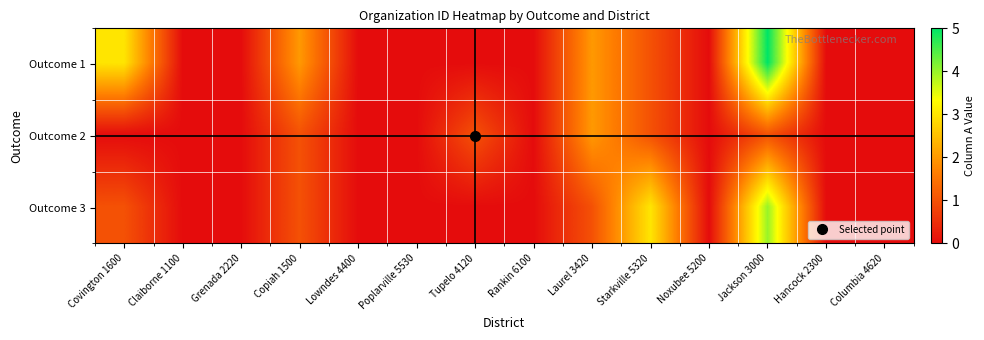

Reading left to right, extract all data points from this chart.

Outcome 1: Covington 1600=3	Claiborne 1100=0	Grenada 2220=0	Copiah 1500=2	Lowndes 4400=0	Poplarville 5530=0	Tupelo 4120=0	Rankin 6100=0	Laurel 3420=2	Starkville 5320=1	Noxubee 5200=0	Jackson 3000=5	Hancock 2300=0	Columbia 4620=0
Outcome 2: Covington 1600=0	Claiborne 1100=0	Grenada 2220=0	Copiah 1500=1	Lowndes 4400=0	Poplarville 5530=0	Tupelo 4120=1	Rankin 6100=0	Laurel 3420=2	Starkville 5320=1	Noxubee 5200=0	Jackson 3000=1	Hancock 2300=0	Columbia 4620=0
Outcome 3: Covington 1600=1	Claiborne 1100=0	Grenada 2220=0	Copiah 1500=1	Lowndes 4400=0	Poplarville 5530=0	Tupelo 4120=0	Rankin 6100=0	Laurel 3420=1	Starkville 5320=3	Noxubee 5200=0	Jackson 3000=4	Hancock 2300=0	Columbia 4620=0